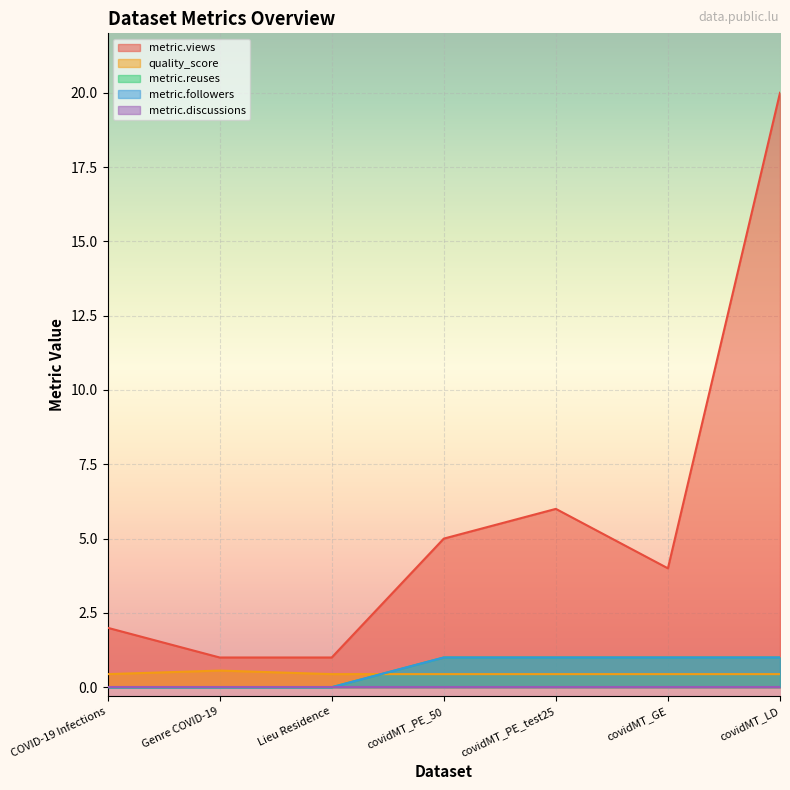

How many interior local peaks does the quality_score series have?

1